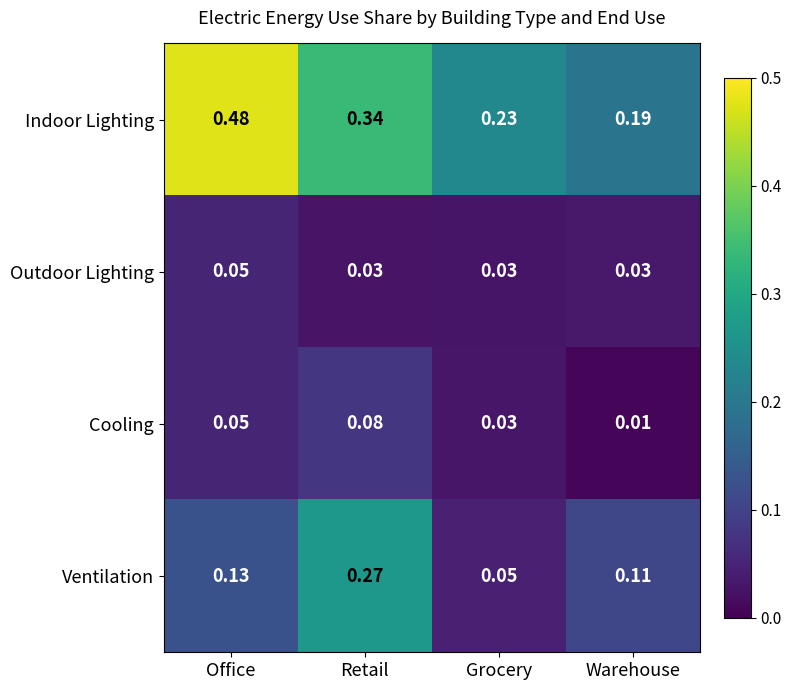

List the series in order of their peak value, highest first.

Indoor Lighting, Ventilation, Cooling, Outdoor Lighting